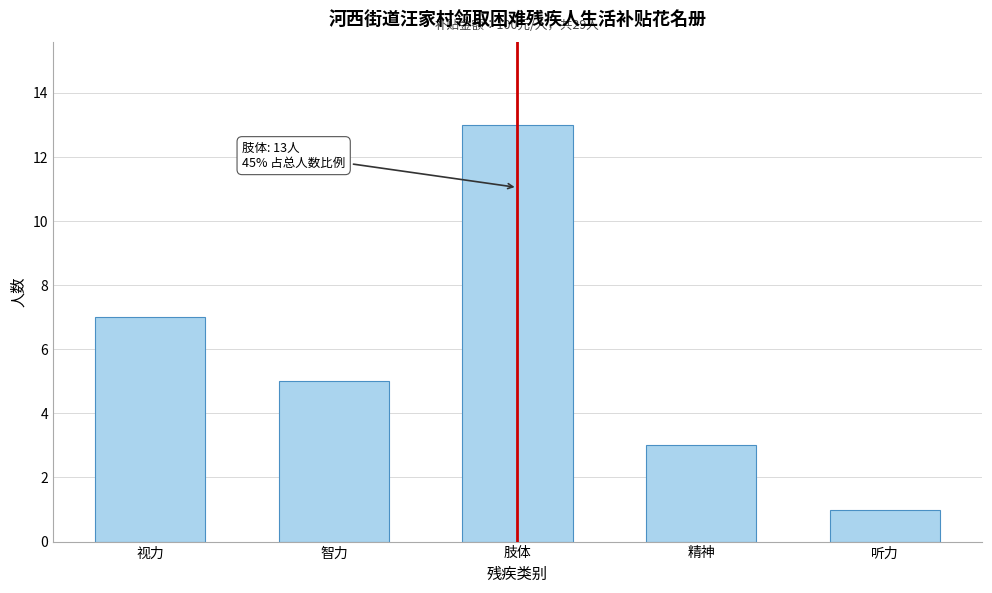

Reading left to right, transcribe all the data shown in this chart.

视力=7	智力=5	肢体=13	精神=3	听力=1